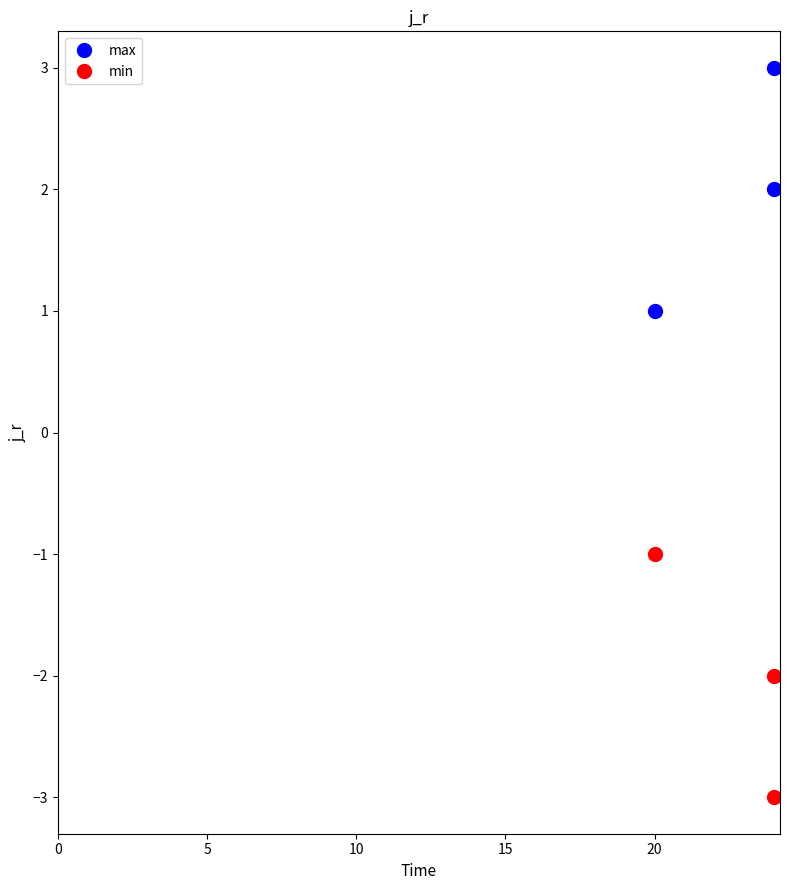

What are all the series names shown in the legend?

max, min